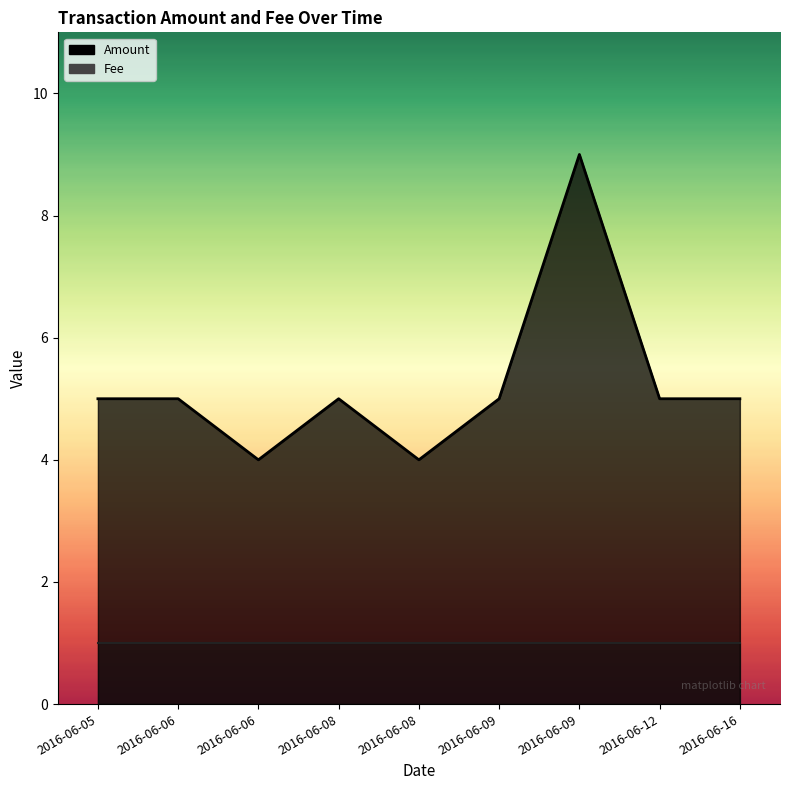

Reading left to right, transcribe all the data shown in this chart.

5	5	4	5	4	5	9	5	5